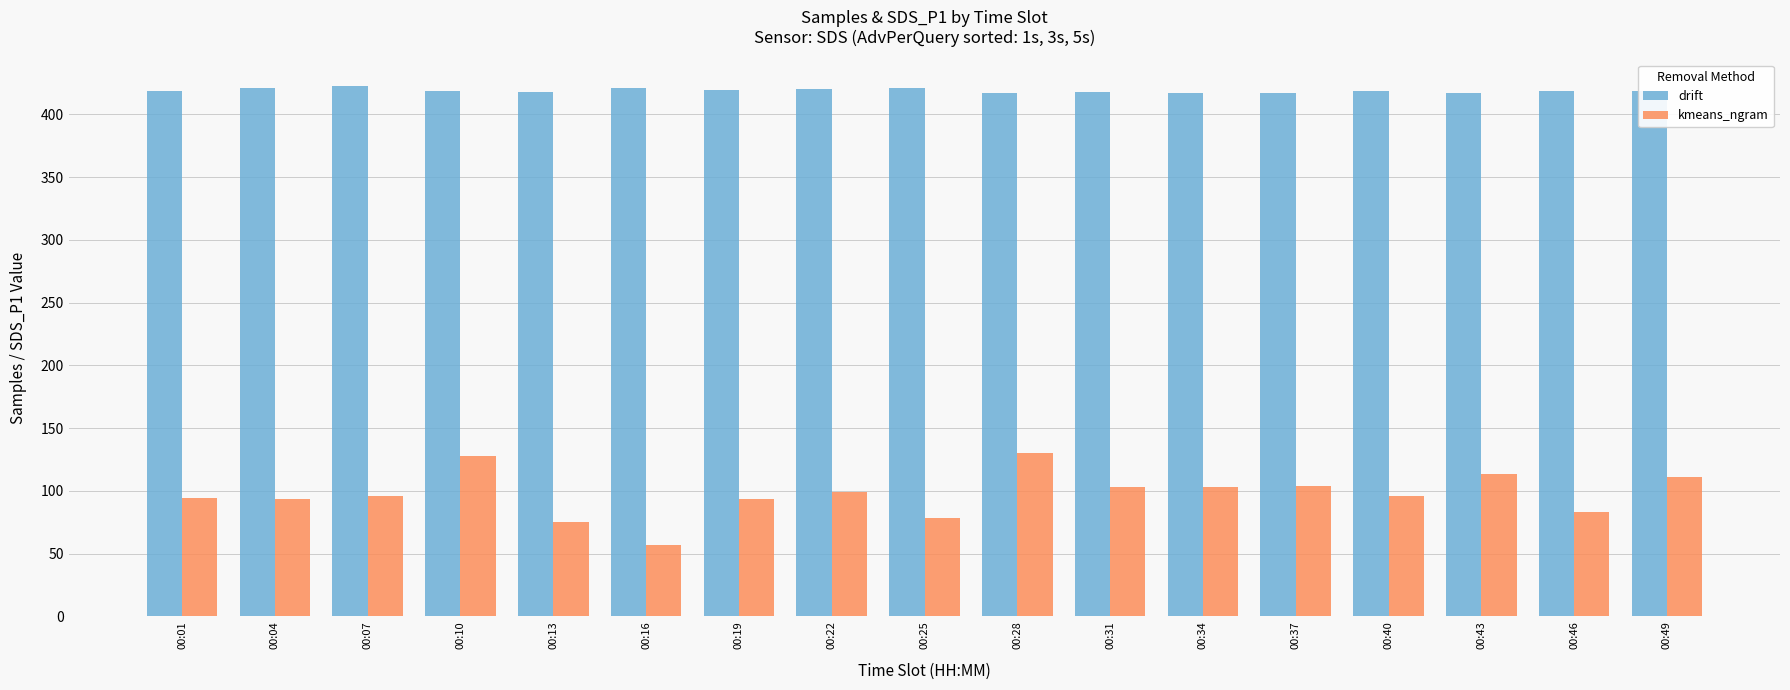

Which category has the lowest value across all series?

00:16